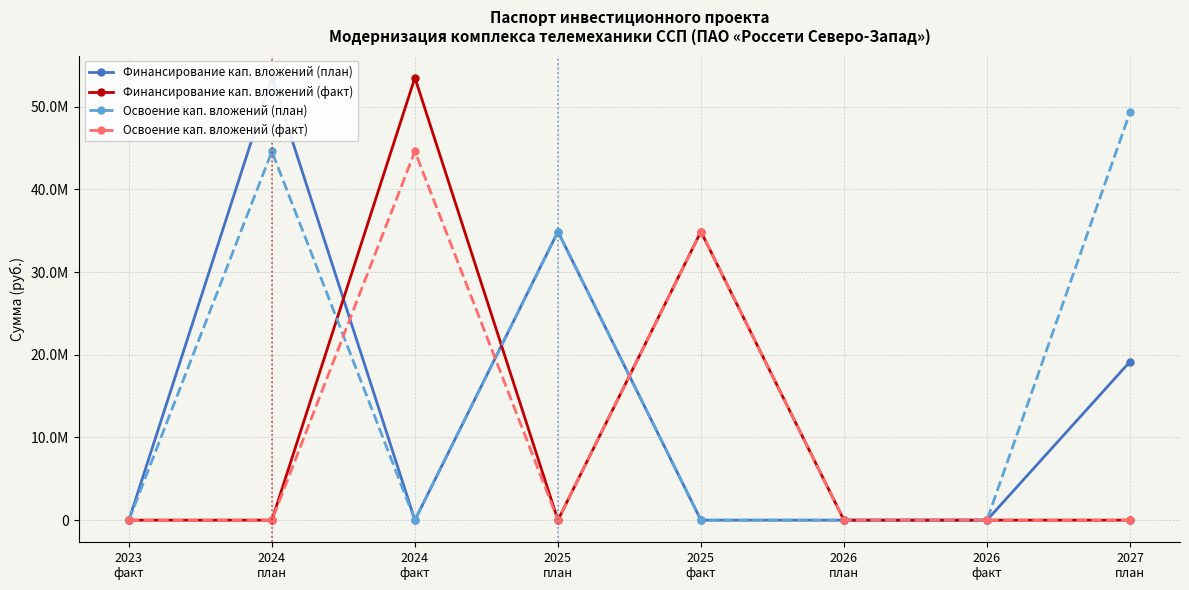

What is the sum of the Финансирование кап. вложений (план) values at 2026
план and 2025
план?

34883676